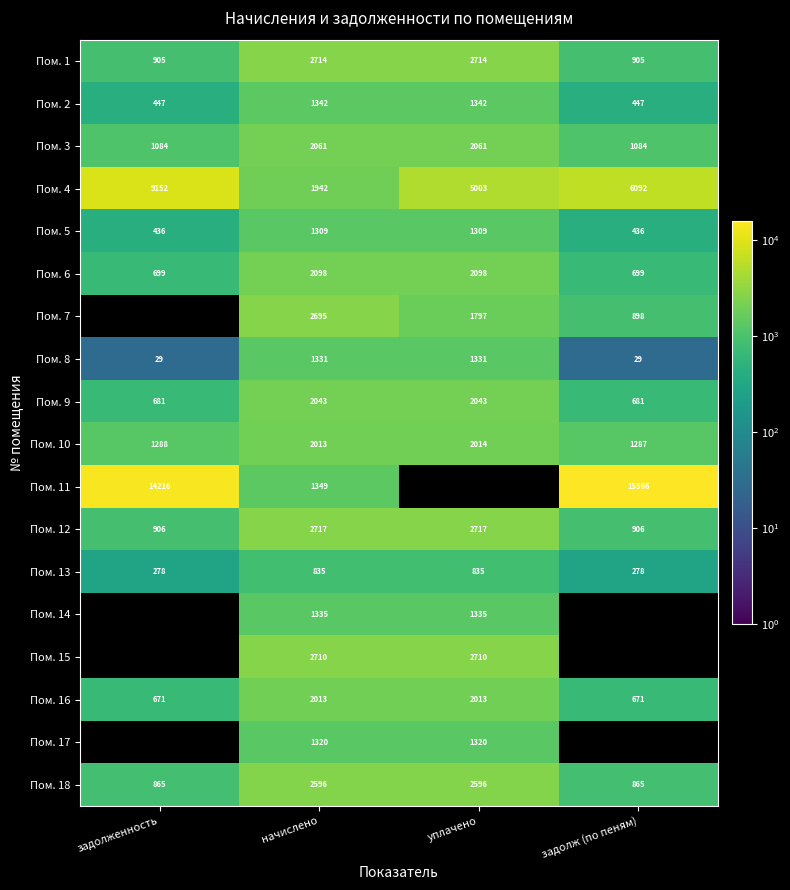

Is it true that Пом. 13 equals 99.8 at задолженность?

False